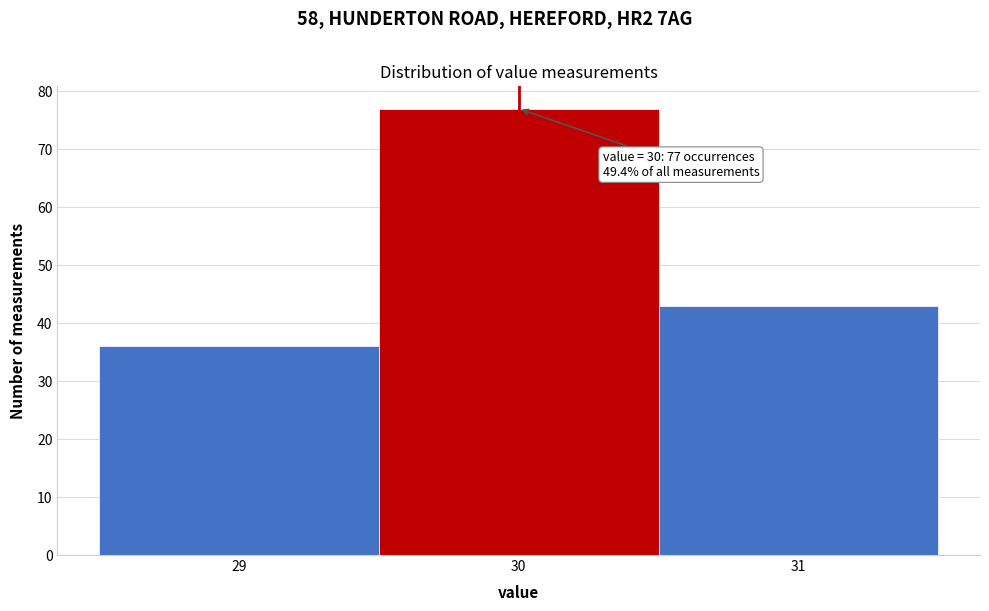

Which range on the x-axis has the tallest bar?

29.5 to 30.5